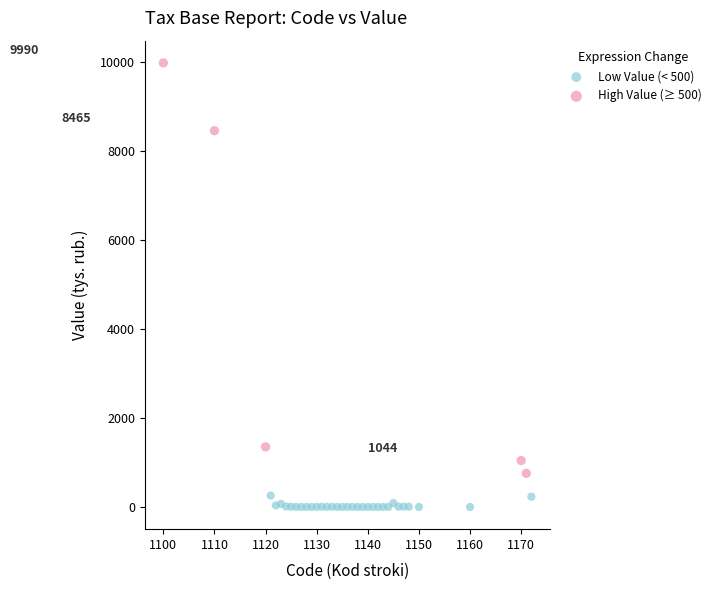

What are all the series names shown in the legend?

Low Value (< 500), High Value (≥ 500)